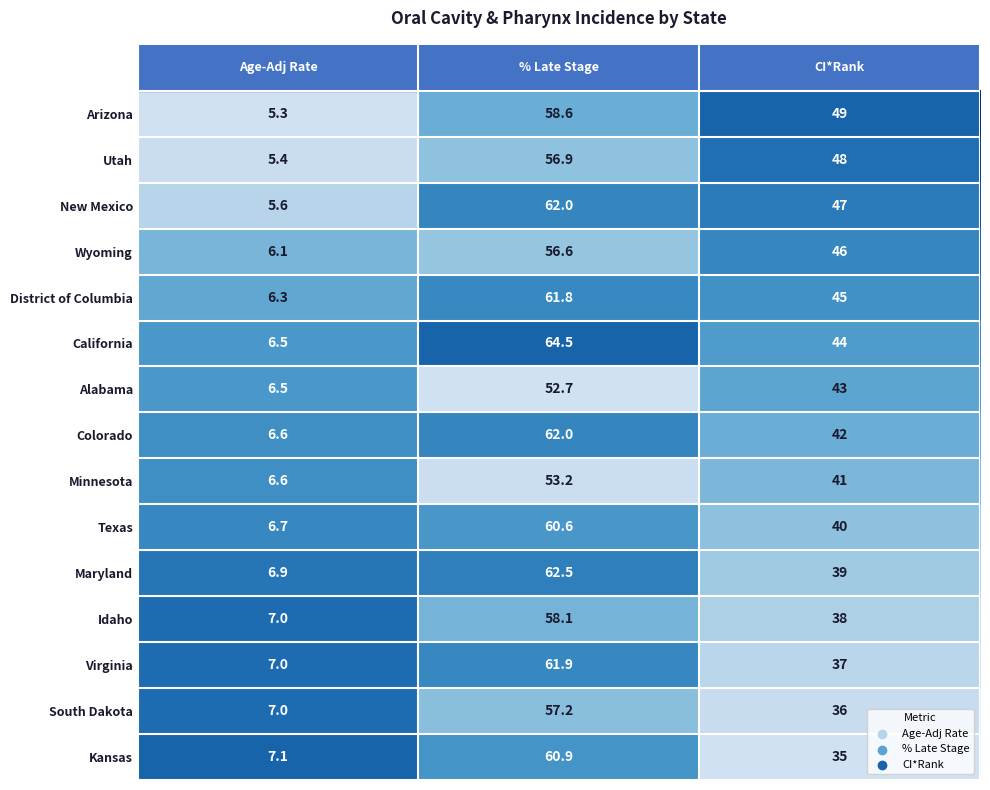

Which series has the widest spread of values?

California